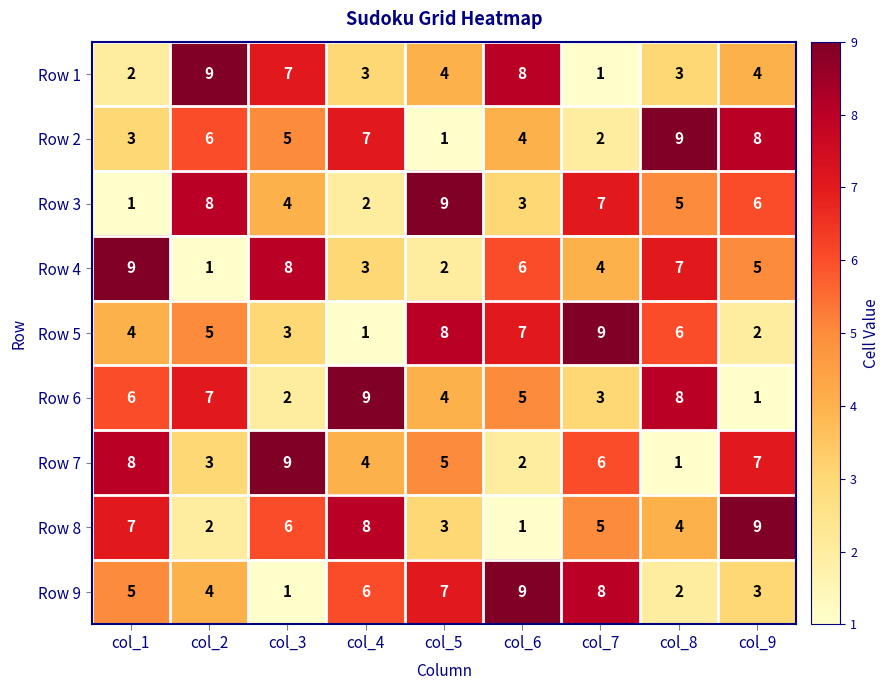

At how many categories does at least one series exceed 4?

9